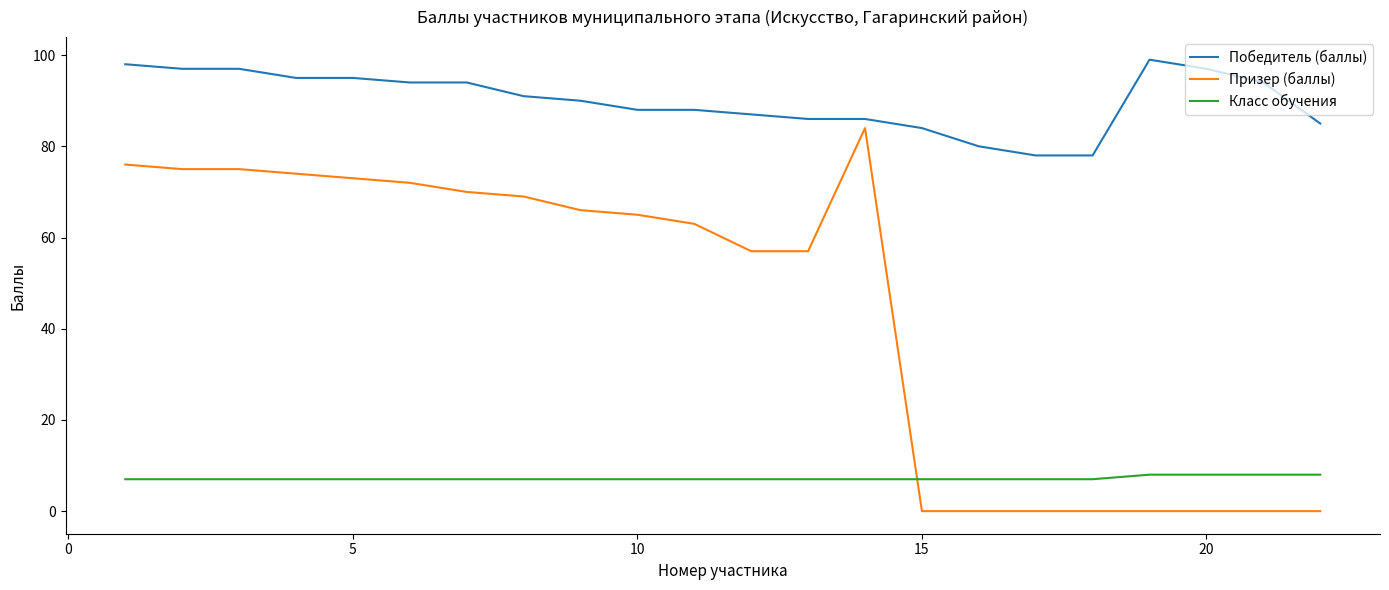

List the series in order of their overall mean, highest first.

Победитель (баллы), Призер (баллы), Класс обучения